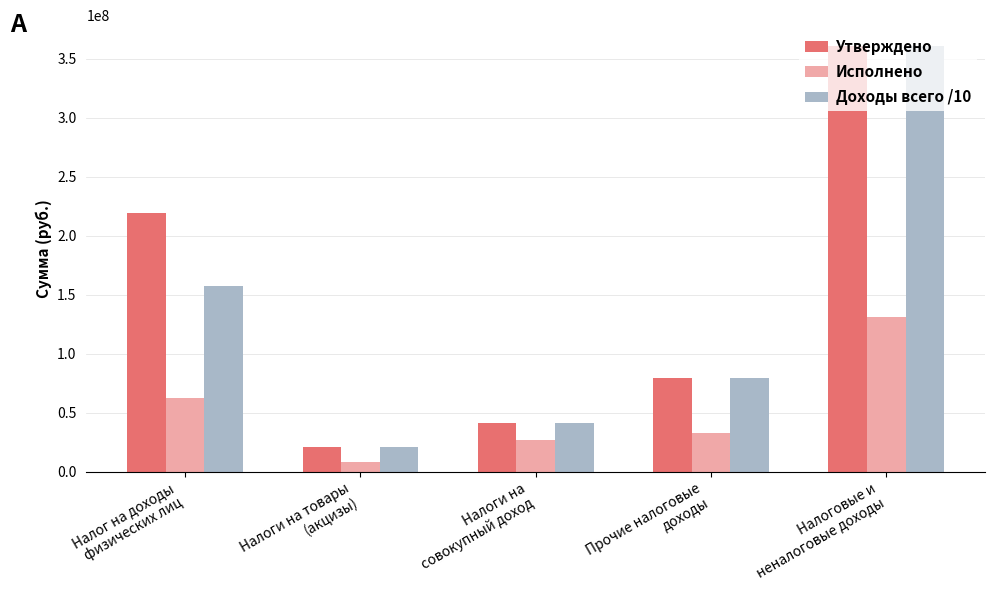

Reading left to right, transcribe all the data shown in this chart.

Утверждено: 218985000.0	21311000.0	41551000.0	79680980.0	360516980.0
Исполнено: 62261310.2	8611041.8	27218333.9	32963464.1	131054149.9
Доходы всего /10: 157304171.7	21311000.0	41551000.0	79680980.0	360516980.0